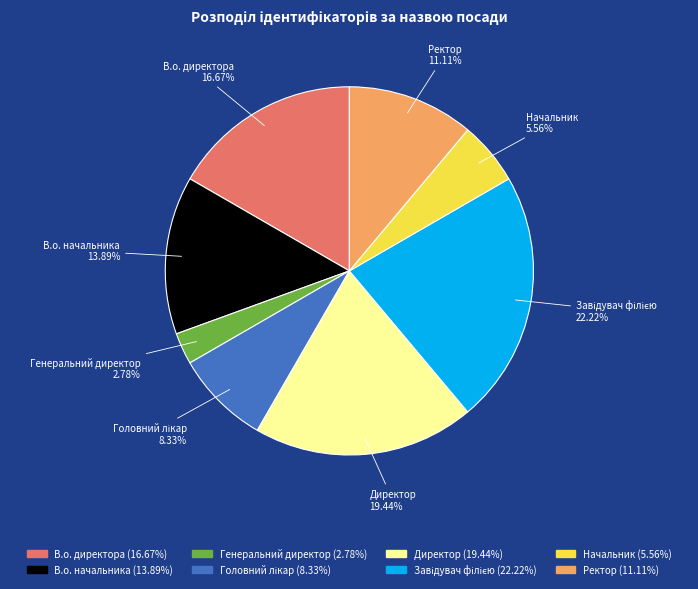

To the nearest percent, what is the difference between the В.о. директора and Ректор slice percentages?

6%